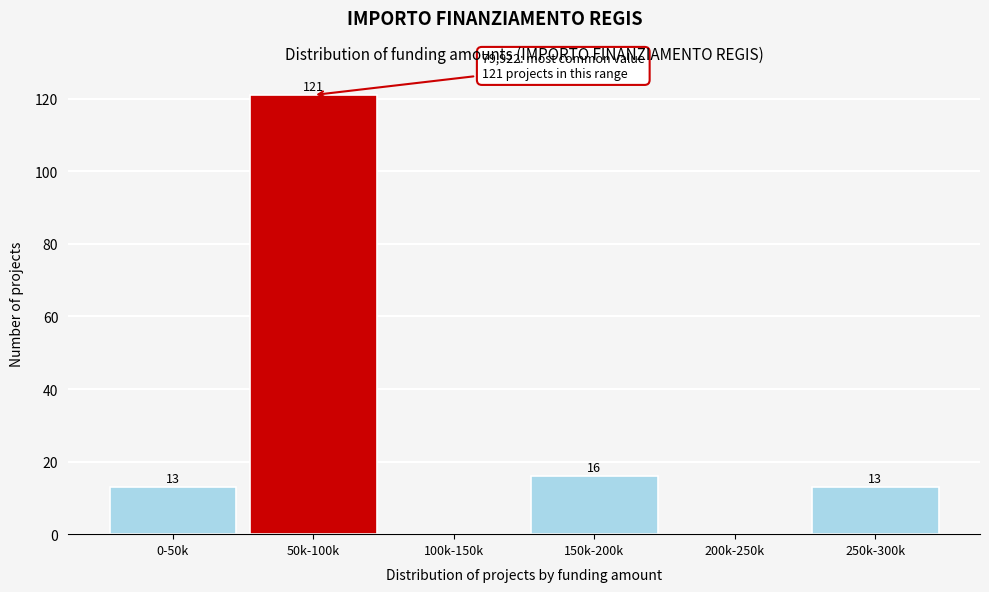

Reading left to right, what are all the values shown in this chart?

0-50k=13	50k-100k=121	100k-150k=0	150k-200k=16	200k-250k=0	250k-300k=13